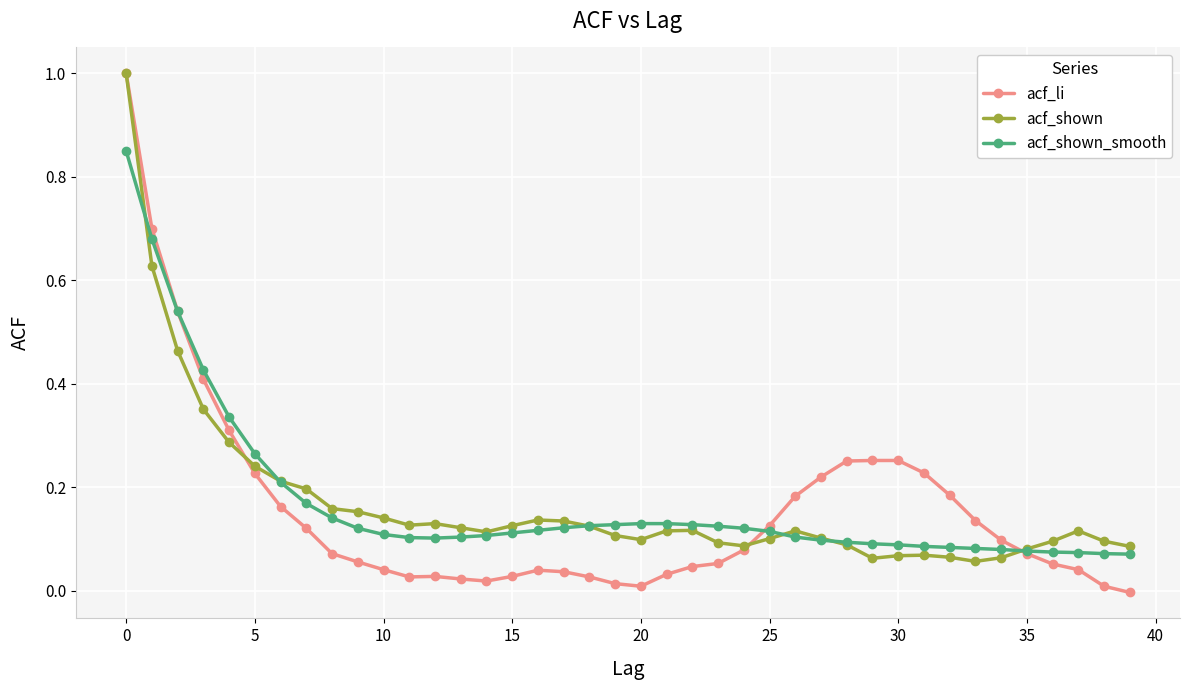

Which series has the largest range (max minus min)?

acf_li